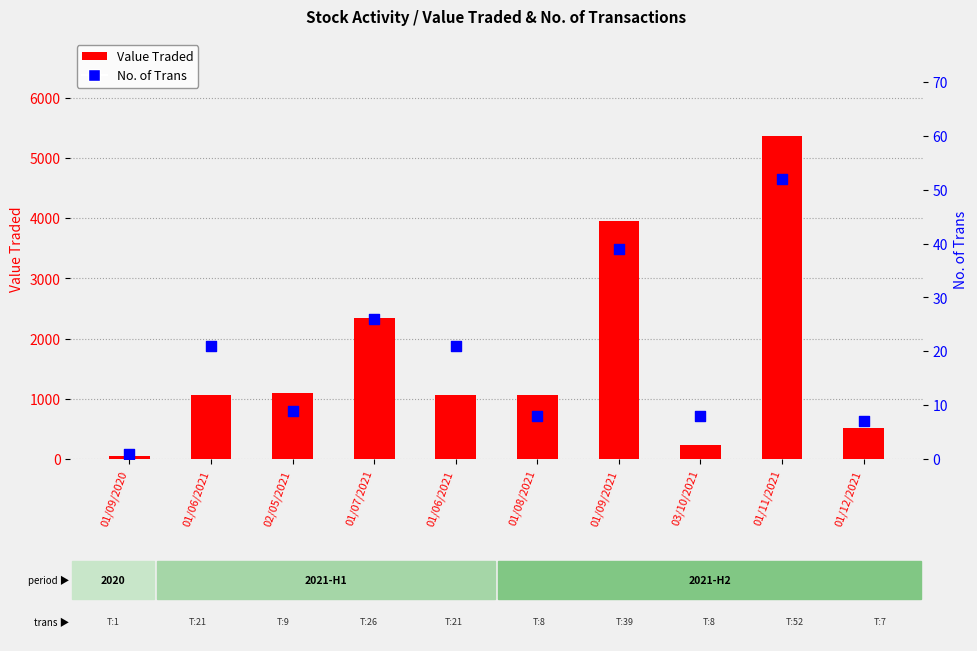

At how many categories does at least one series exceed 5081?

1